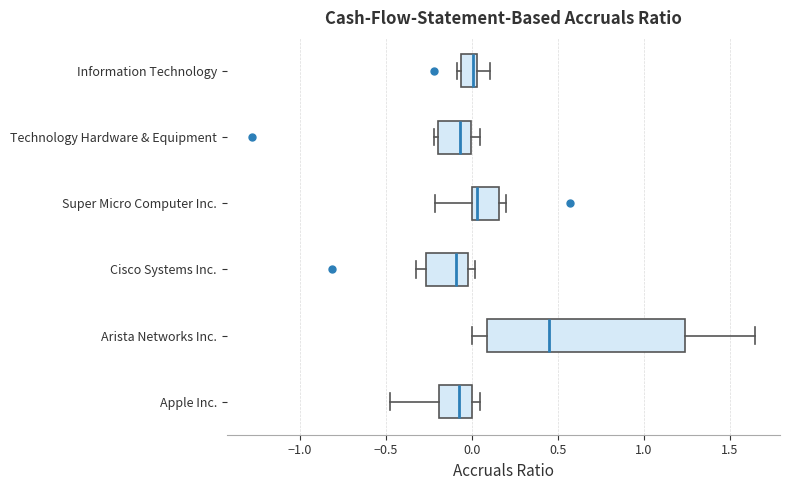

Where is the right edge of the box for Apple Inc. on the x-axis? The values are not printed on the chart, so give them approximately, as read against the axis.

0.00